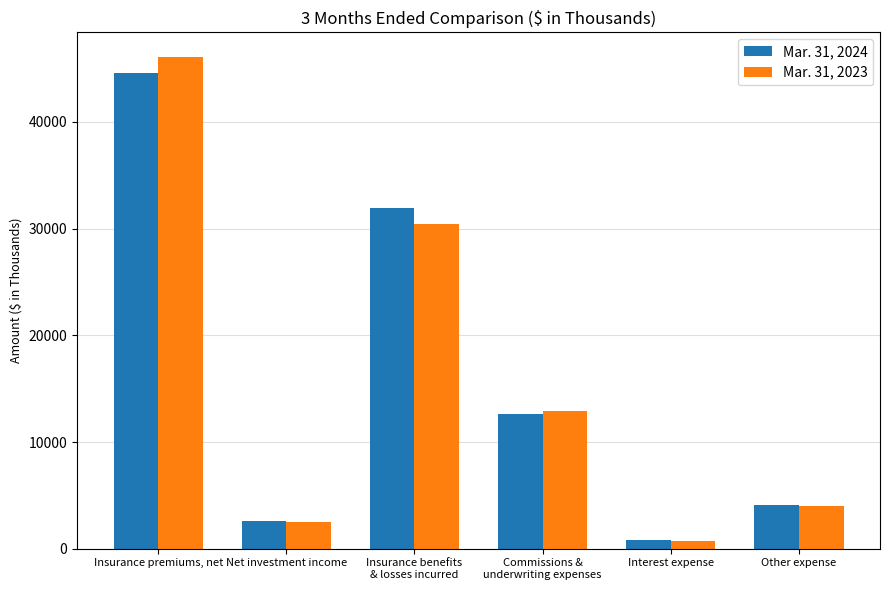

What is the total value across all series at Net investment income?

5097